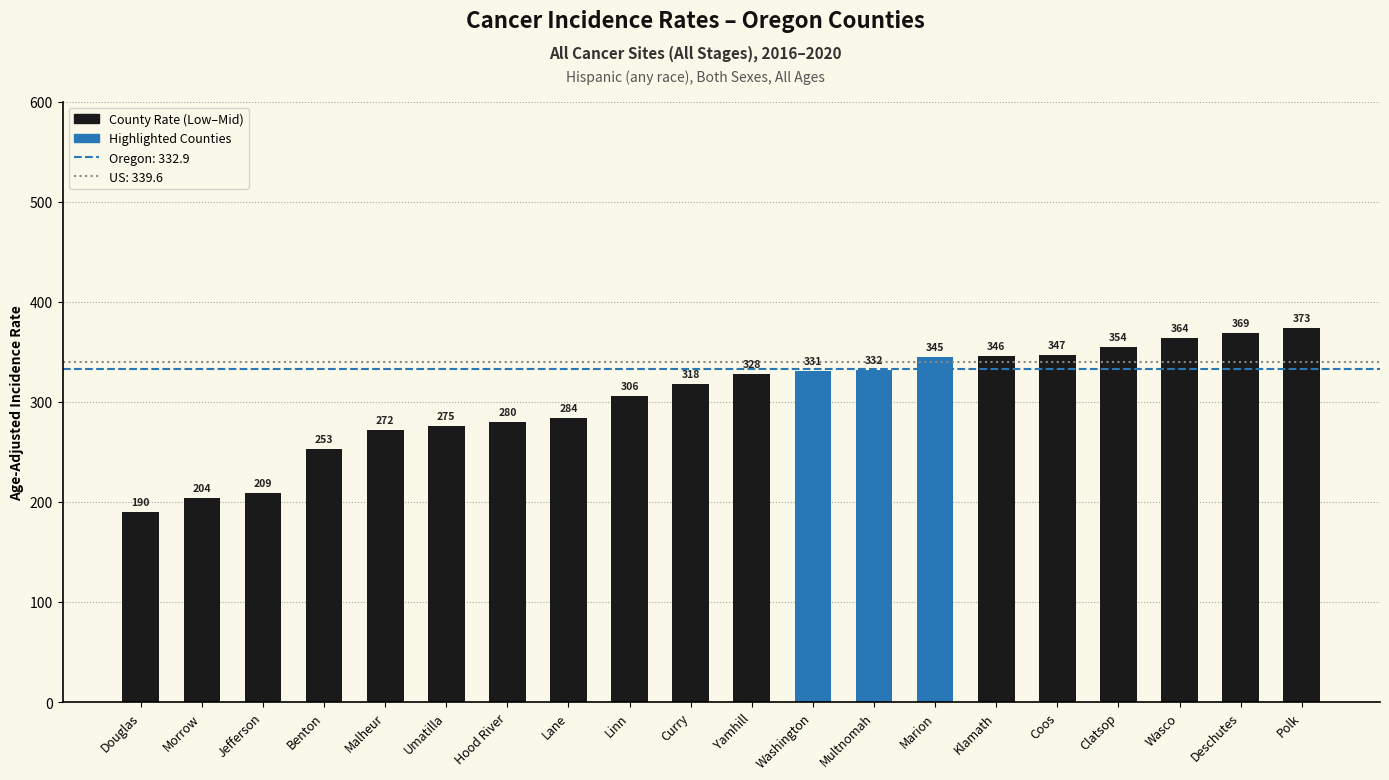

Which category has the highest value in the Oregon Rate (332.9) series?

Douglas